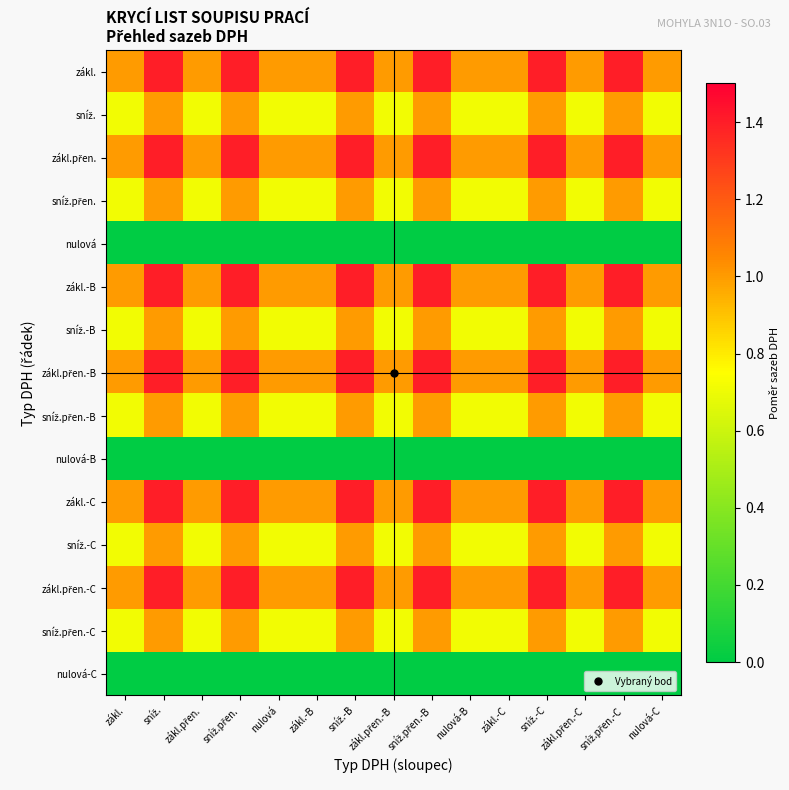

At which category does the chart reach its minimum across all series?

zákl.